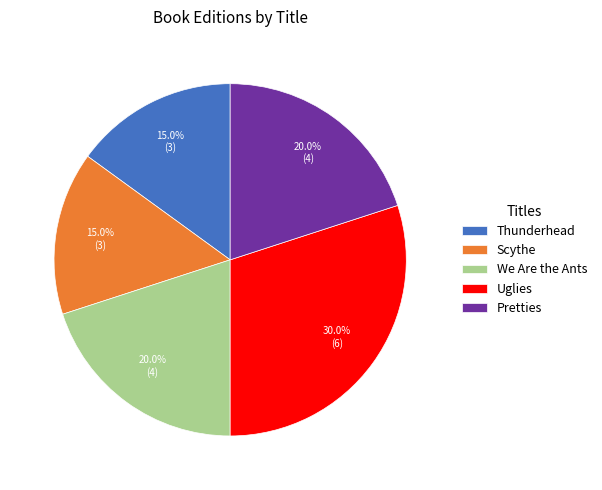

What is the largest slice in the pie chart?

Uglies